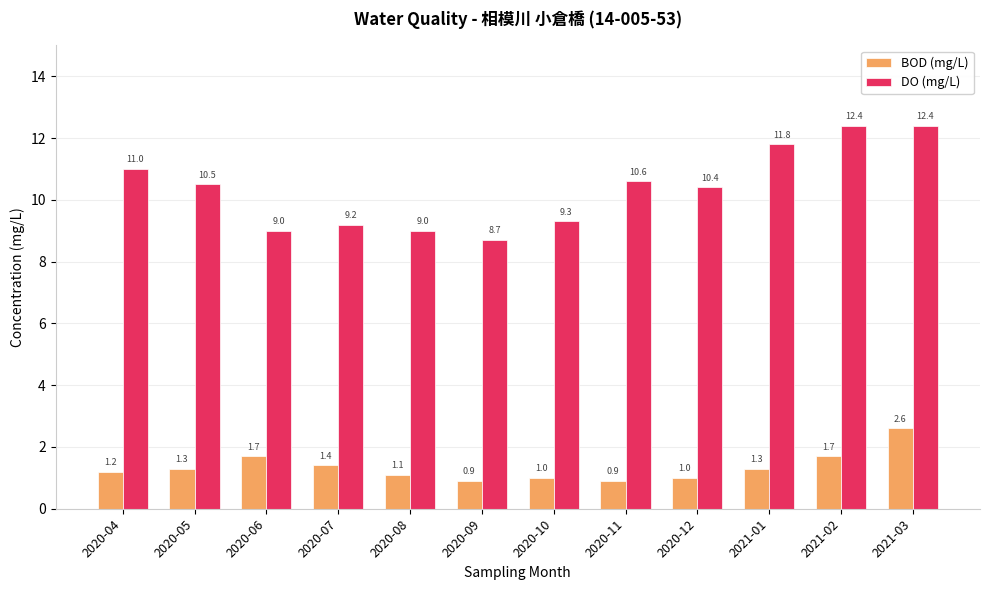

What is the total value across all series at 2021-03?

15.0